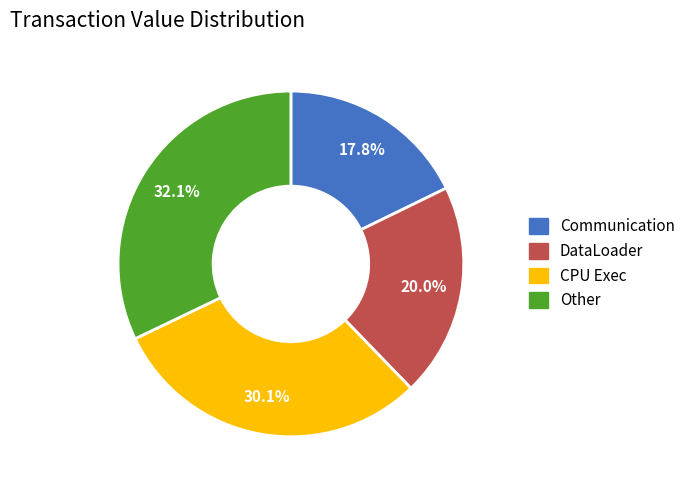

Count the number of slices in the pie.

4